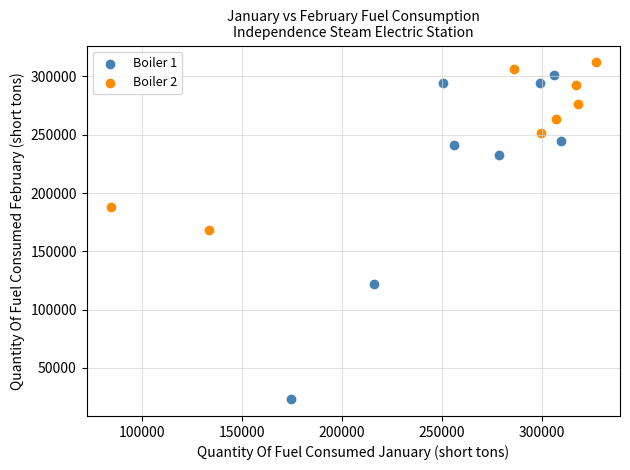

Which series reaches the minimum Y coordinate?

Boiler 1